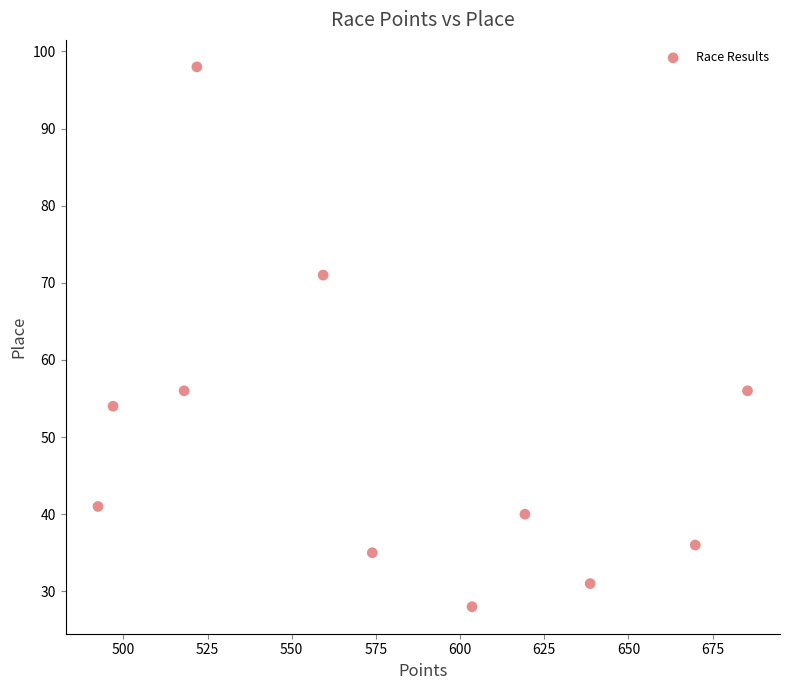

What is the average Y value?

50